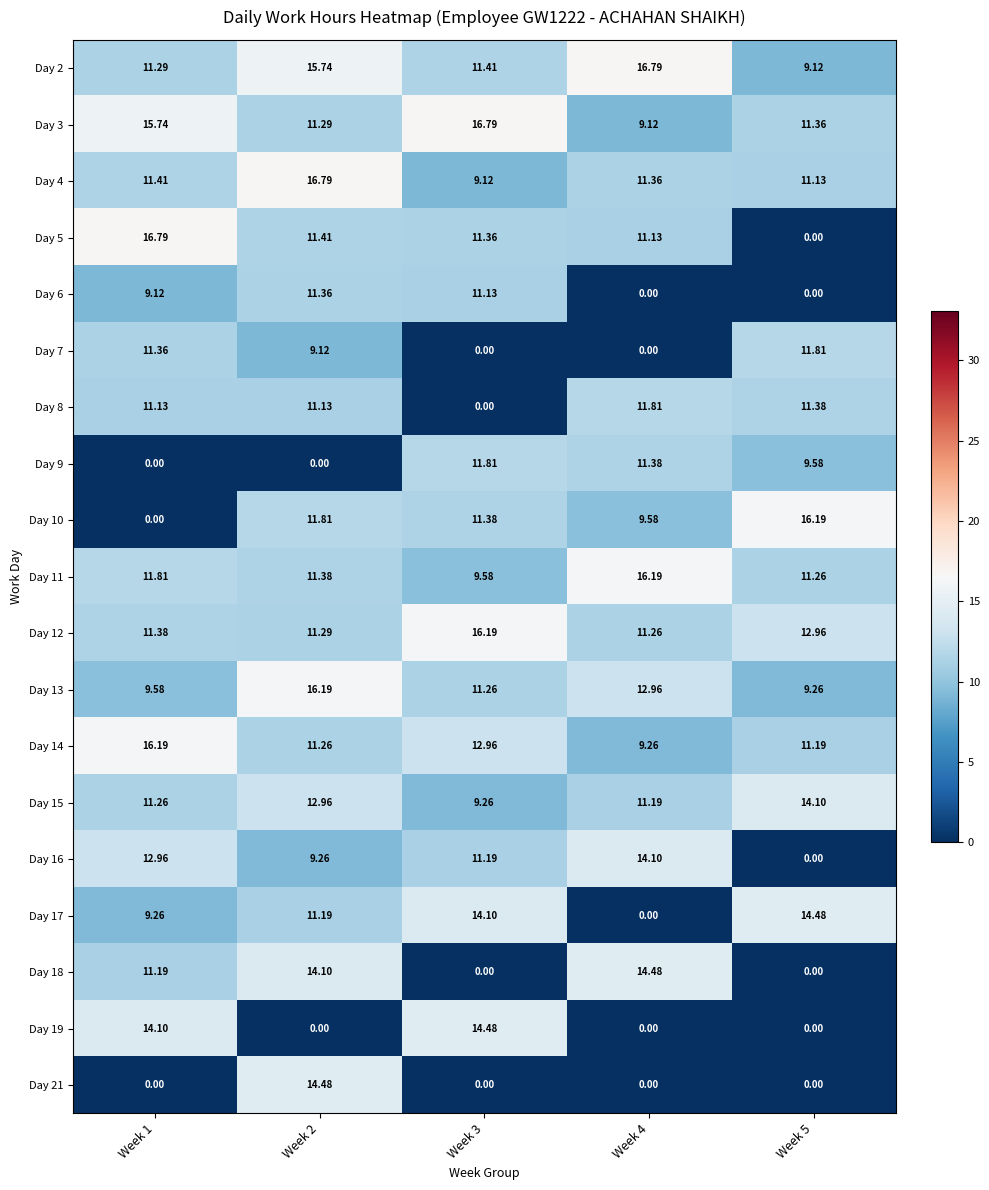

Which has a higher value, Week 1 or Week 4?

Week 4